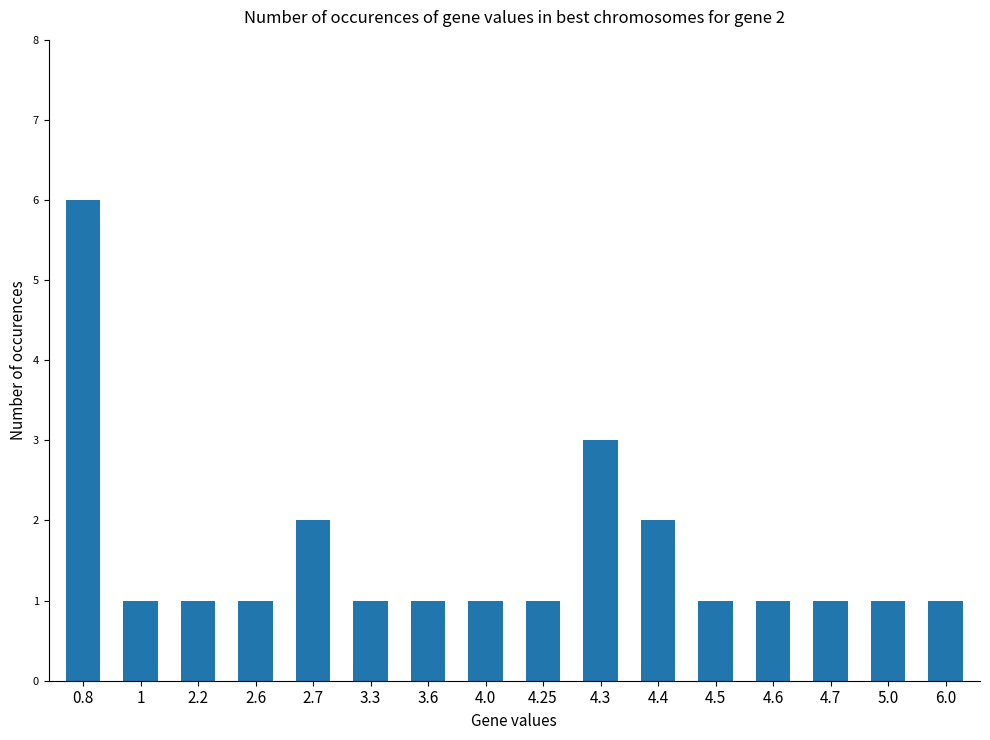

Are the bars grouped side by side (vs. stacked)?

No